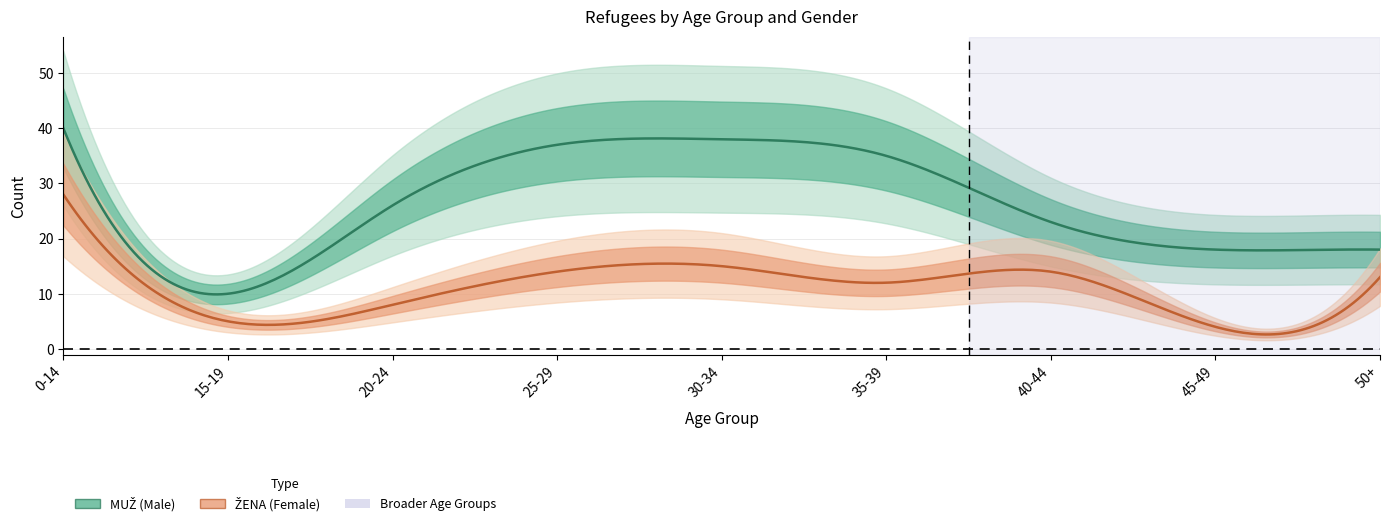

At 40-44, list the series in order from largest to smallest.

MUŽ, ŽENA